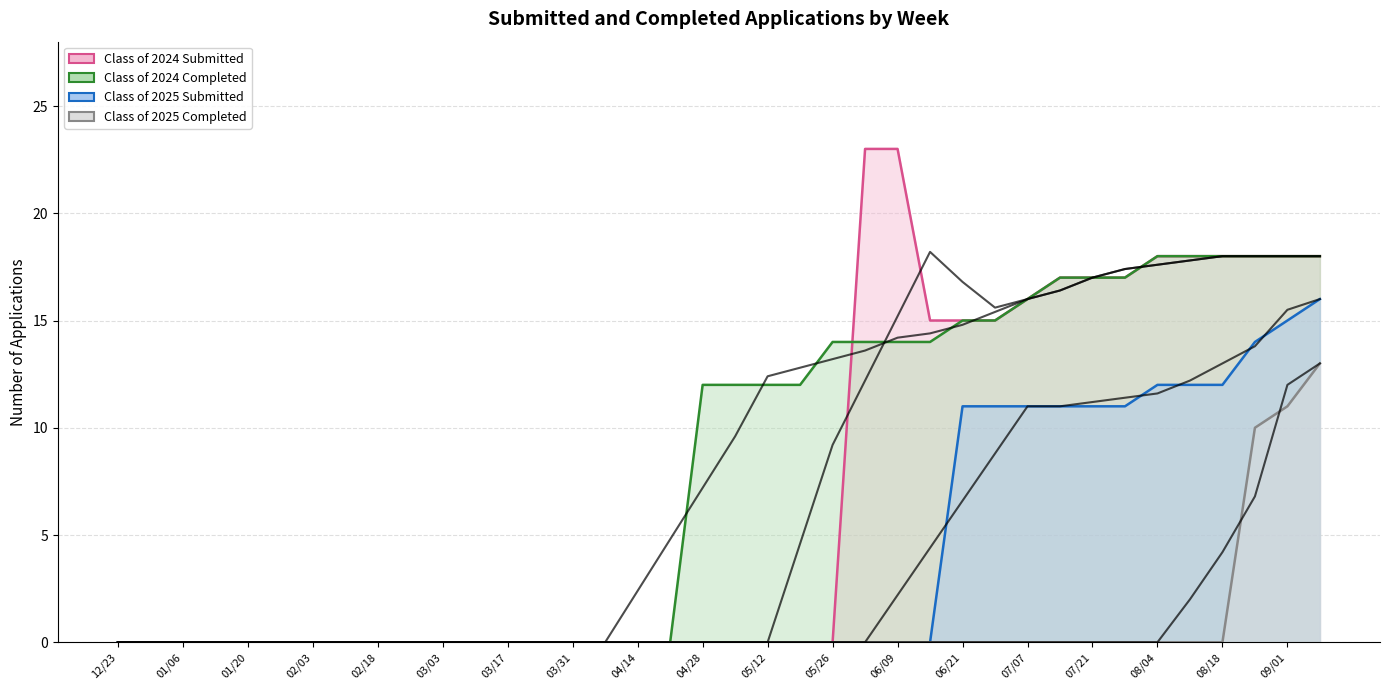

What is the label of the 9th point from the left?

02/18